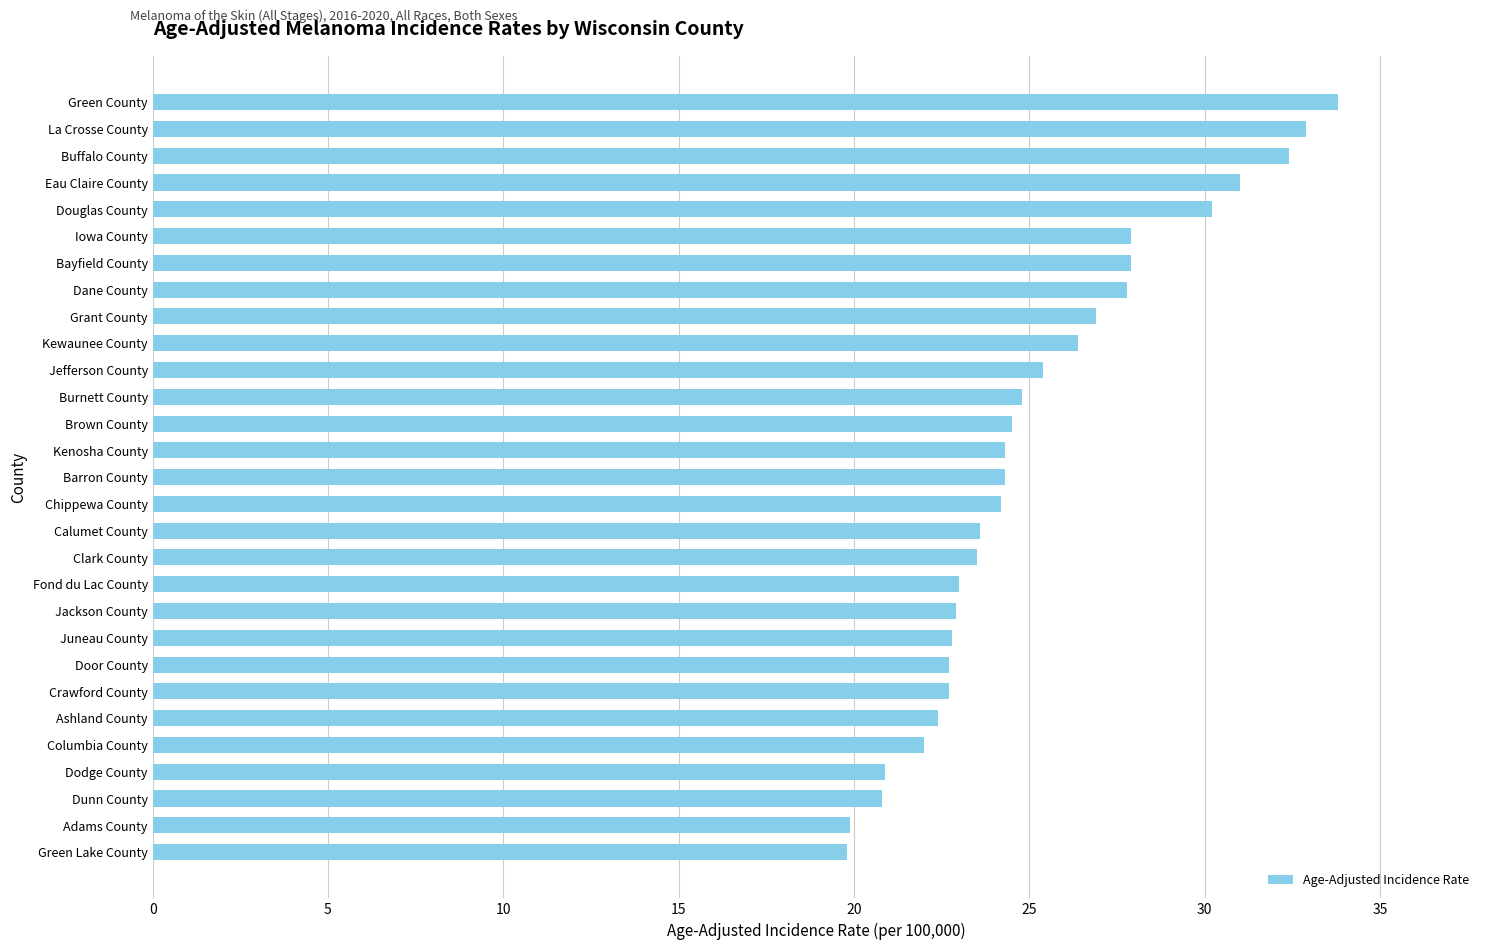

How many bars are there in total?

29